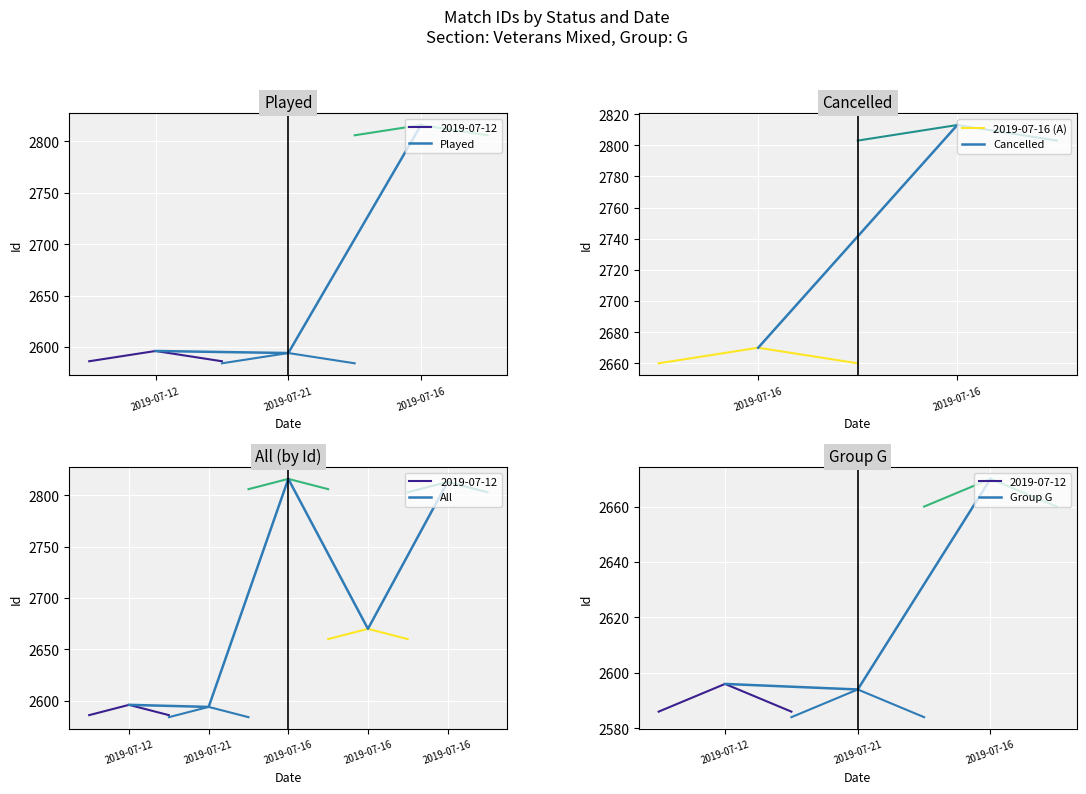

What is the approximate value at 2019-07-16?

2816